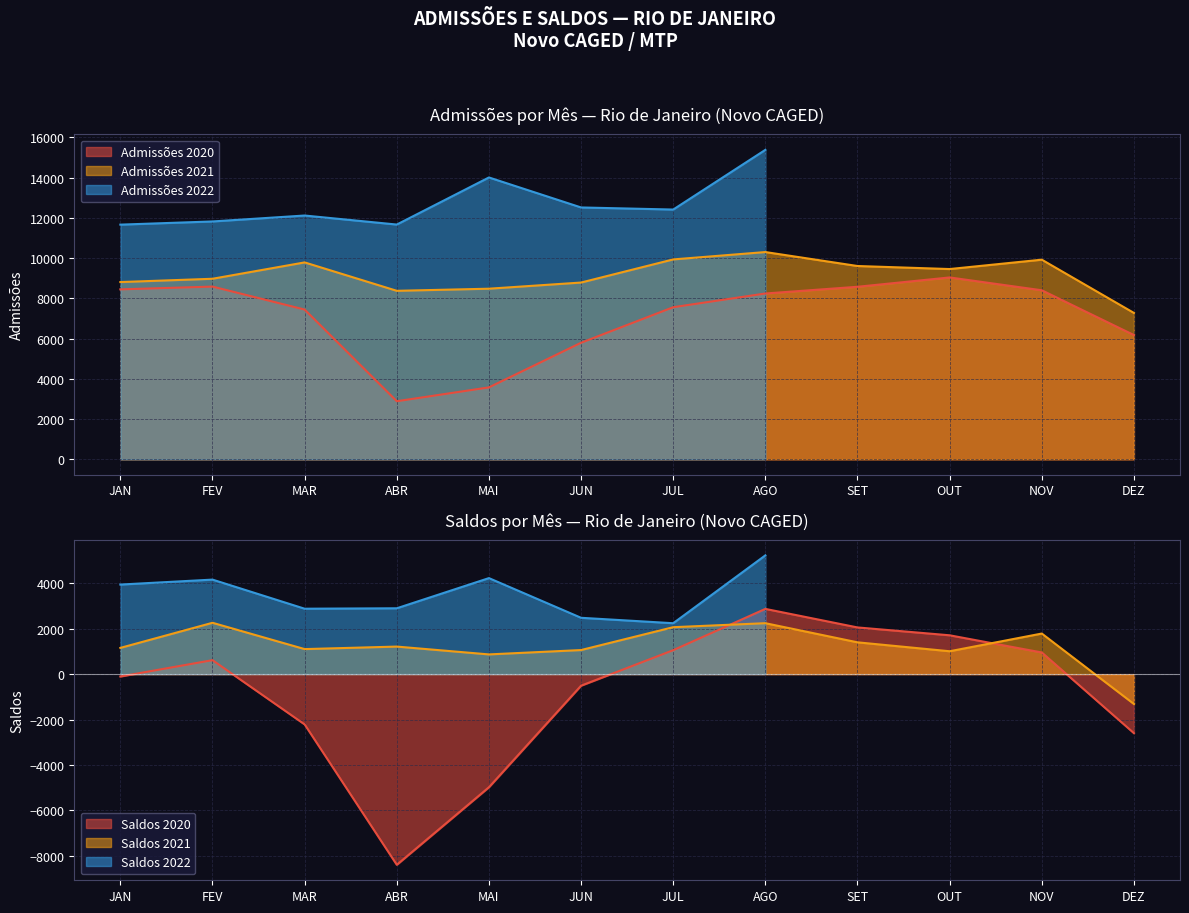

True or false: Admissões 2020 and Admissões 2021 intersect in this chart.

False